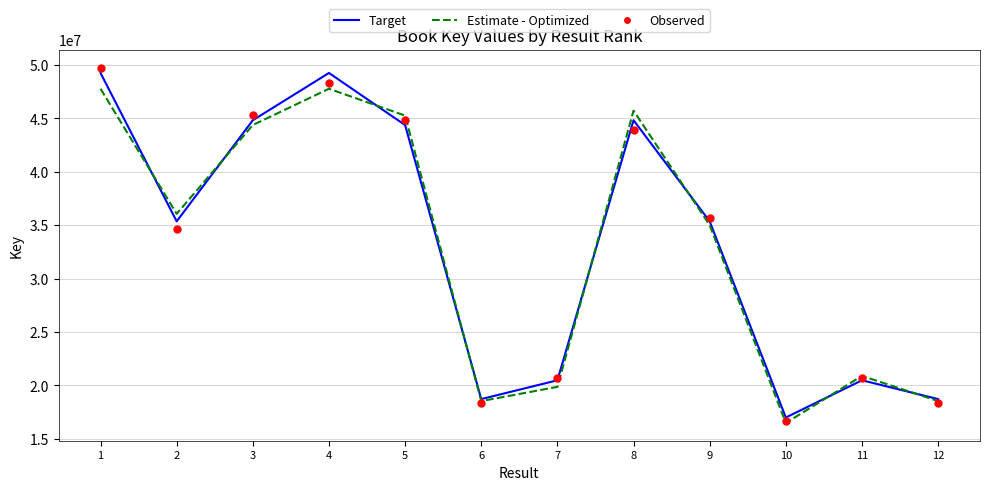

Which series contains the lowest Y value?

Estimate - Optimized